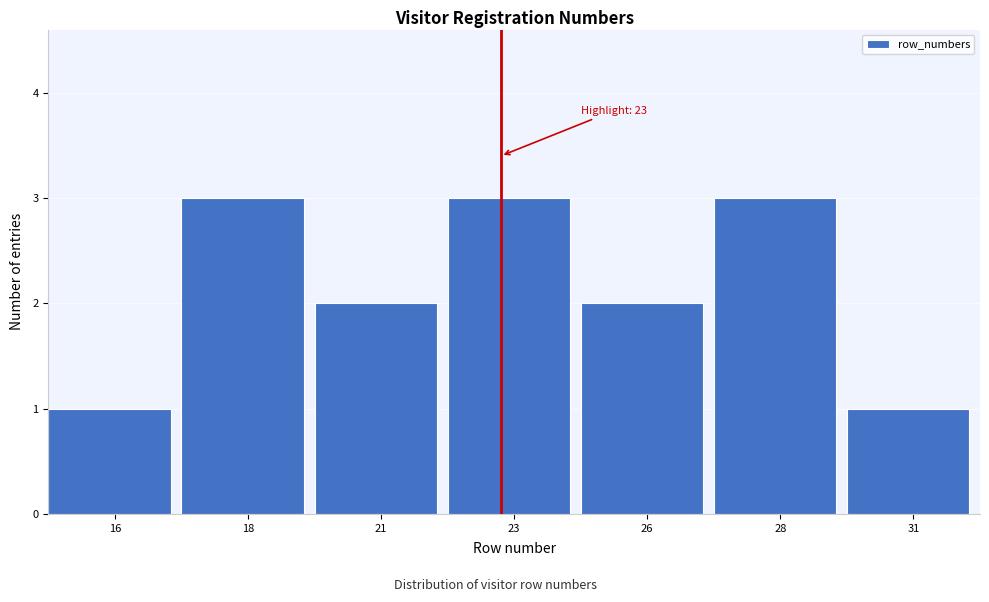

Reading right to left, list all the values displayed in this chart.

31=1	28=3	26=2	23=3	21=2	18=3	16=1